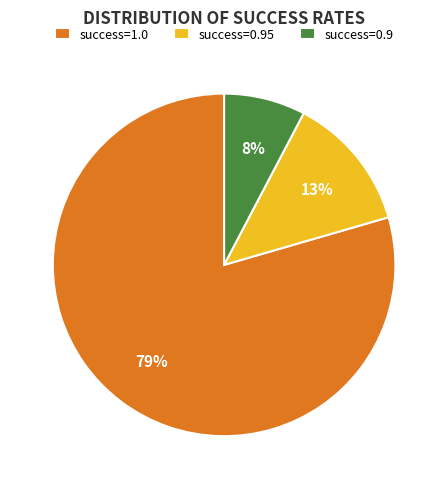

What is the majority slice?

success=1.0